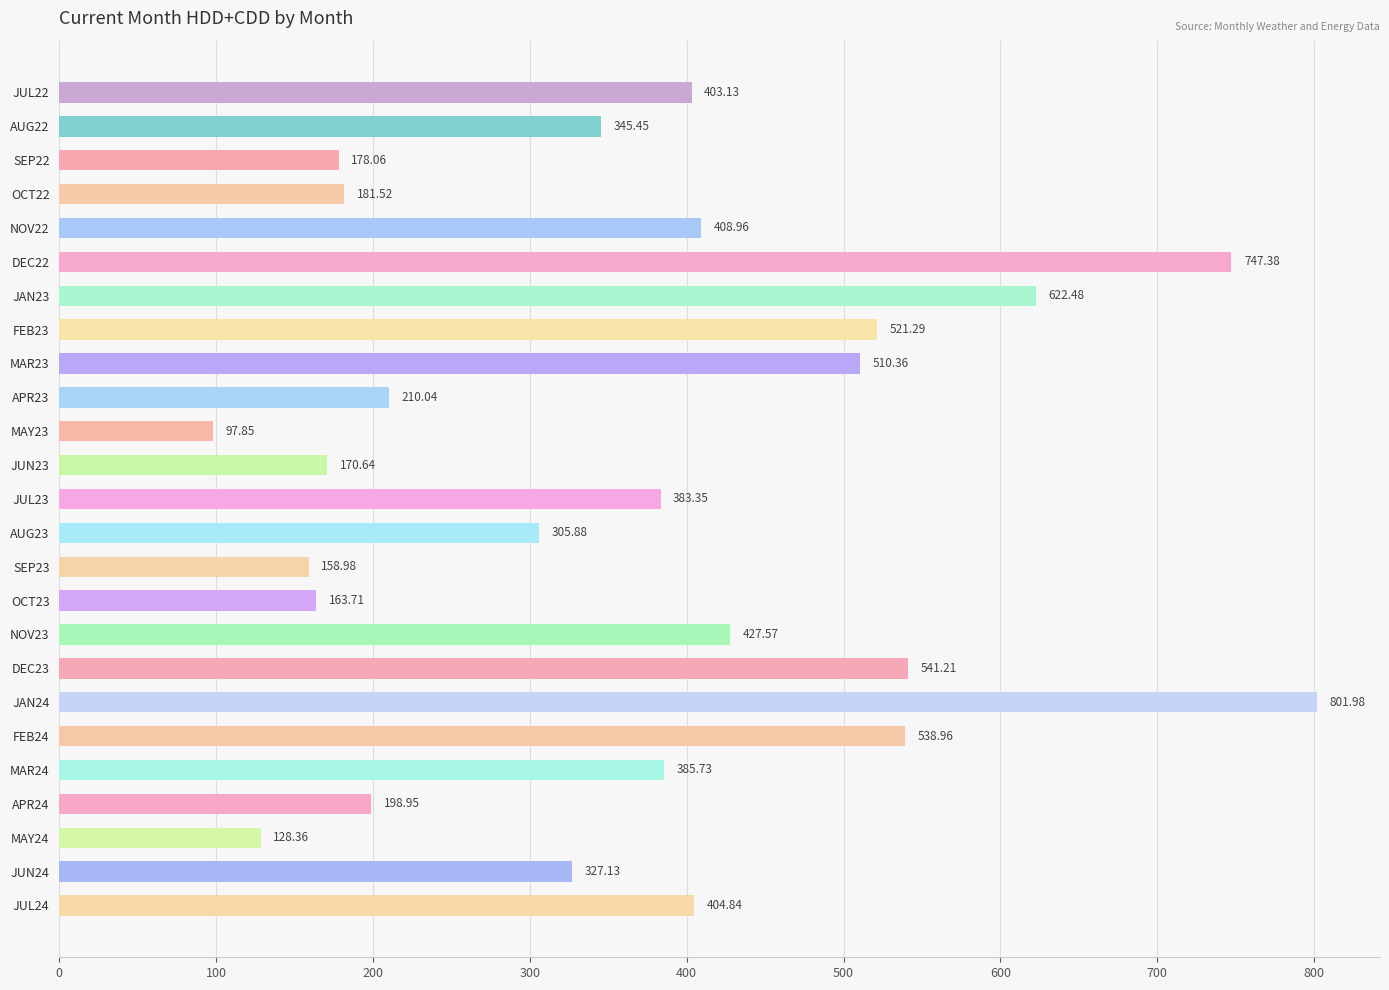

What is the difference between the maximum and minimum values?

704.1